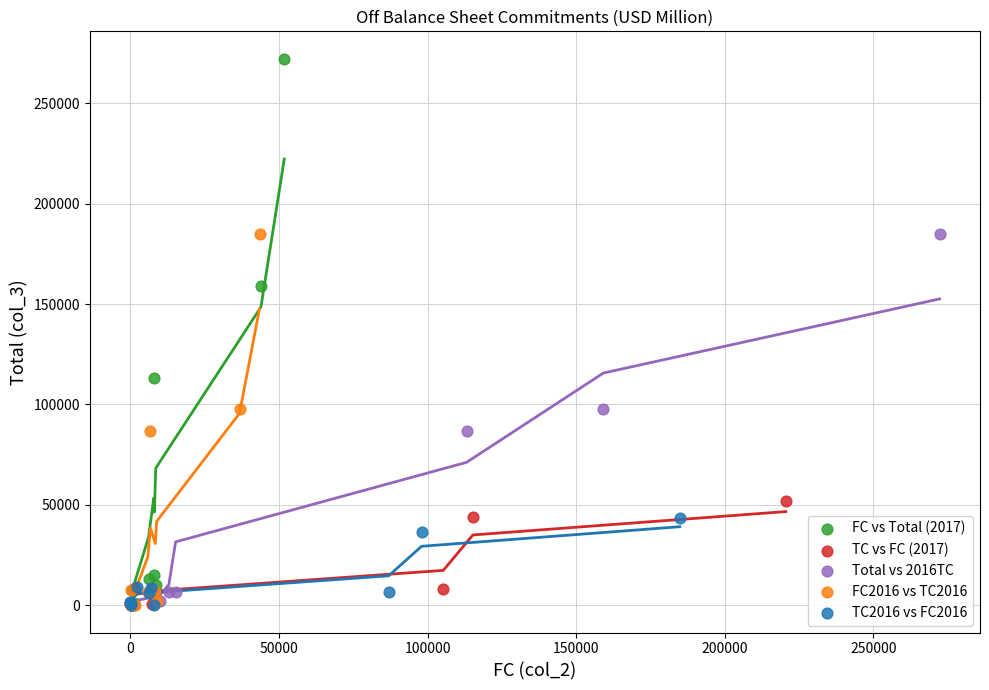

Which series reaches the maximum Y coordinate?

FC vs Total (2017)